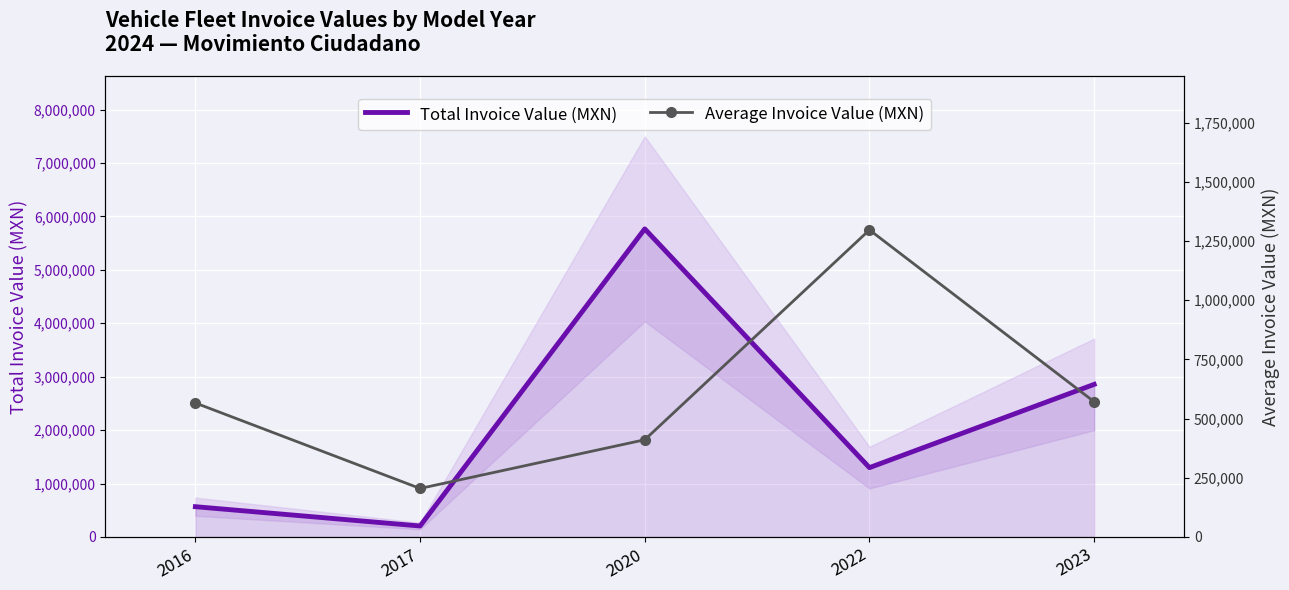

How many interior local peaks does the Average Invoice Value (MXN) series have?

1